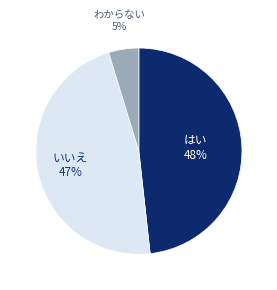

To the nearest percent, what is the average slice percentage?

33%